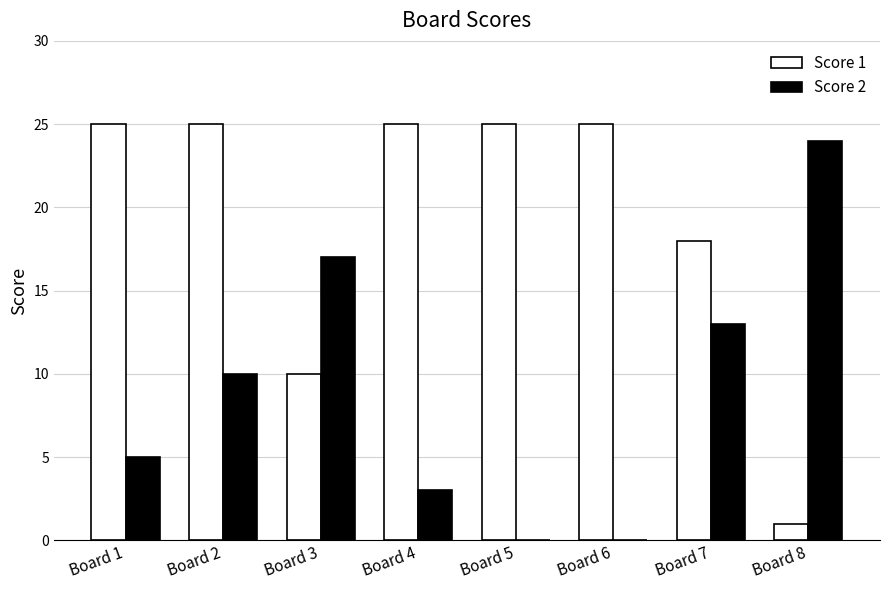

Read the Score 1 value at Board 4.

25